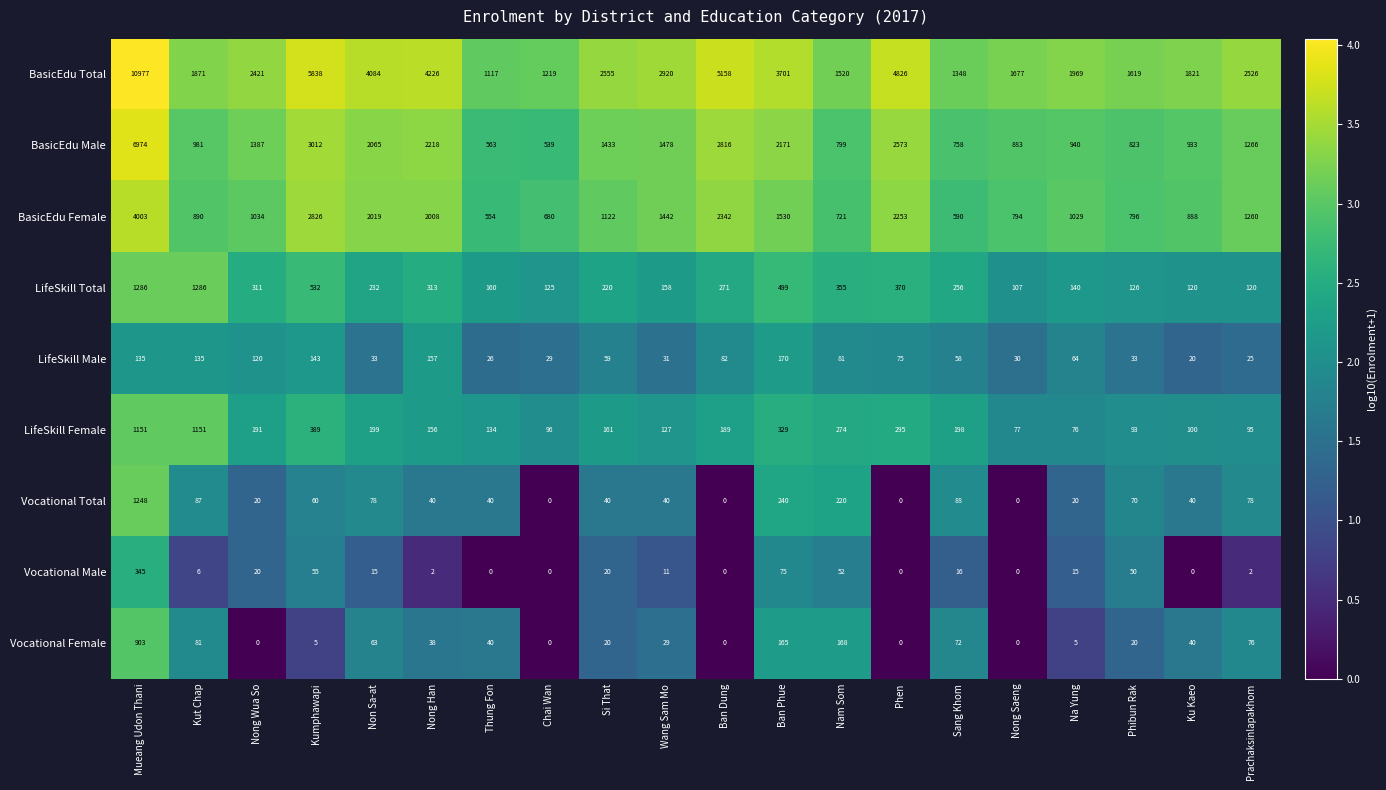

List the series in order of their peak value, lowest first.

LifeSkill Male, Vocational Male, Vocational Female, LifeSkill Female, Vocational Total, LifeSkill Total, BasicEdu Female, BasicEdu Male, BasicEdu Total